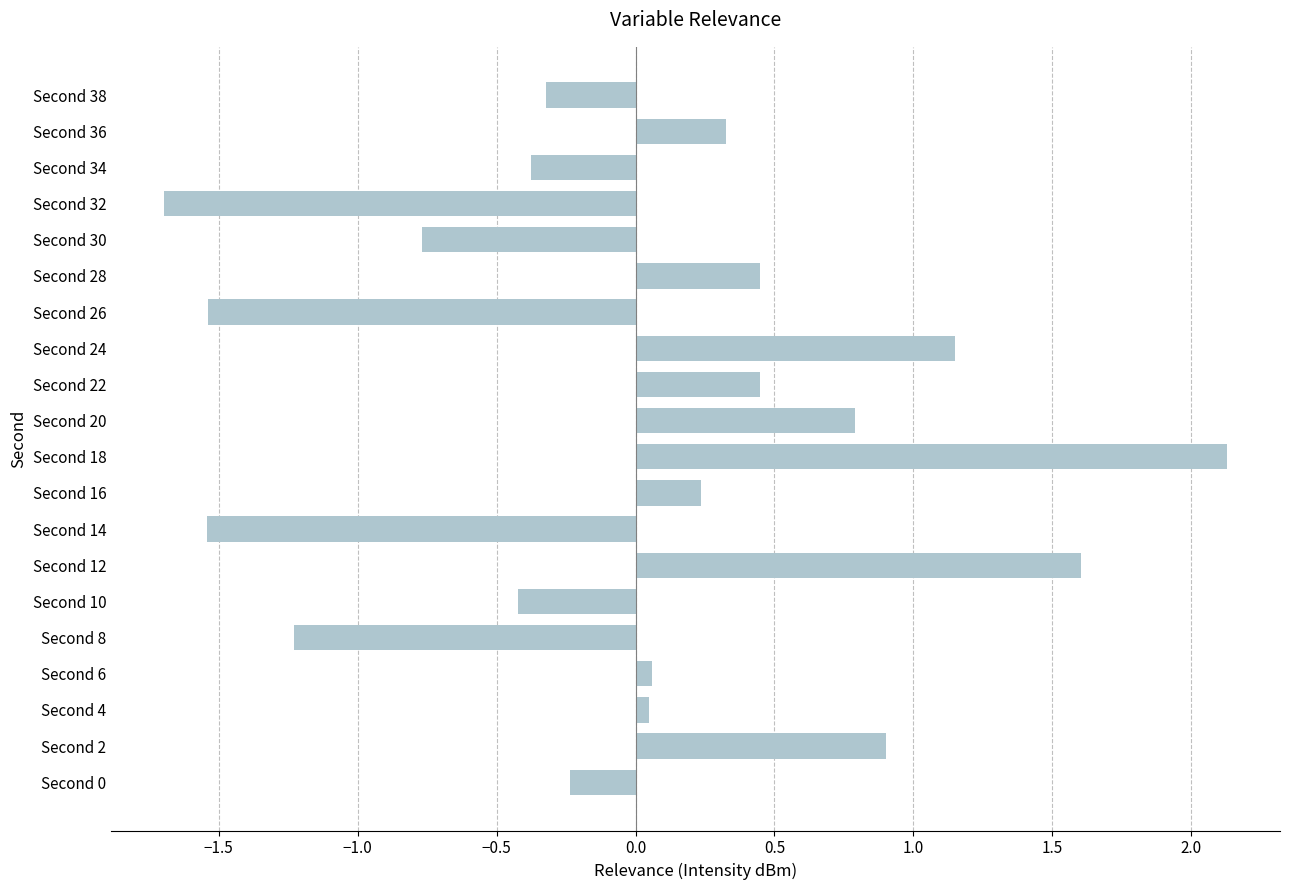

Between Second 18 and Second 2, which is larger?

Second 18